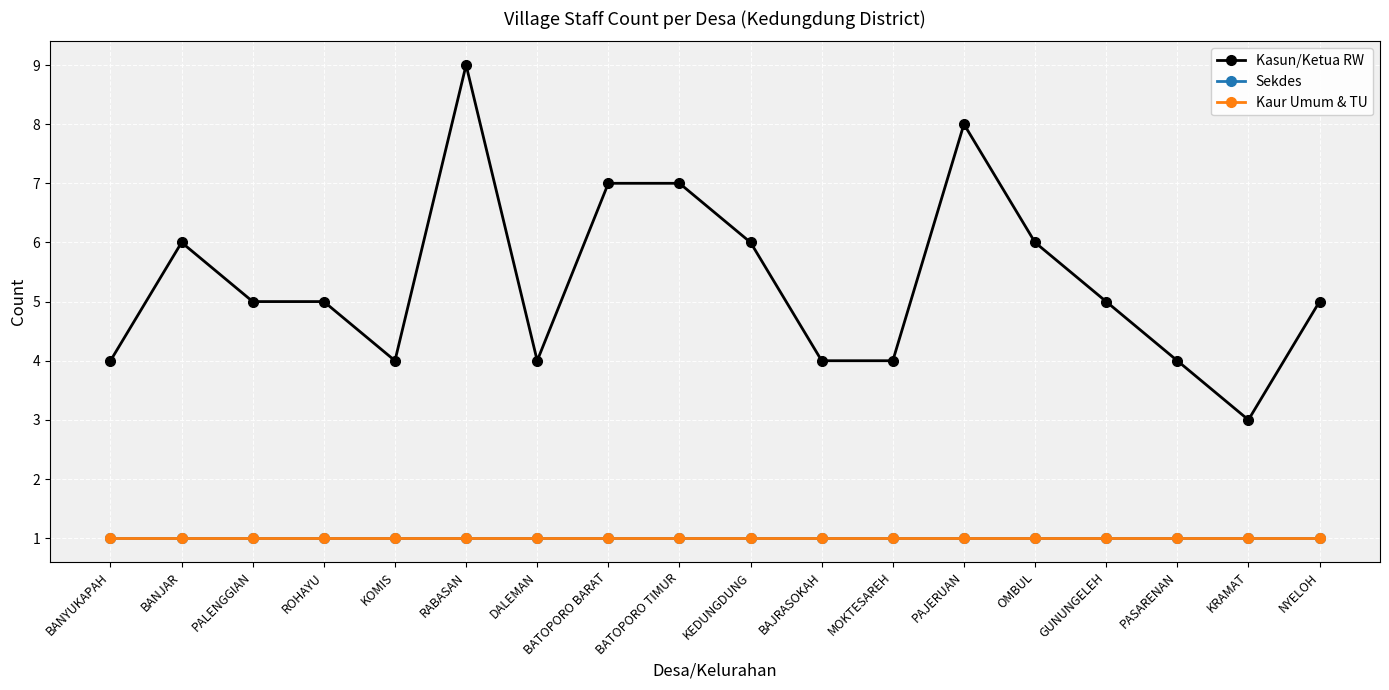

What is the sum of all Kasun/Ketua RW values?

96